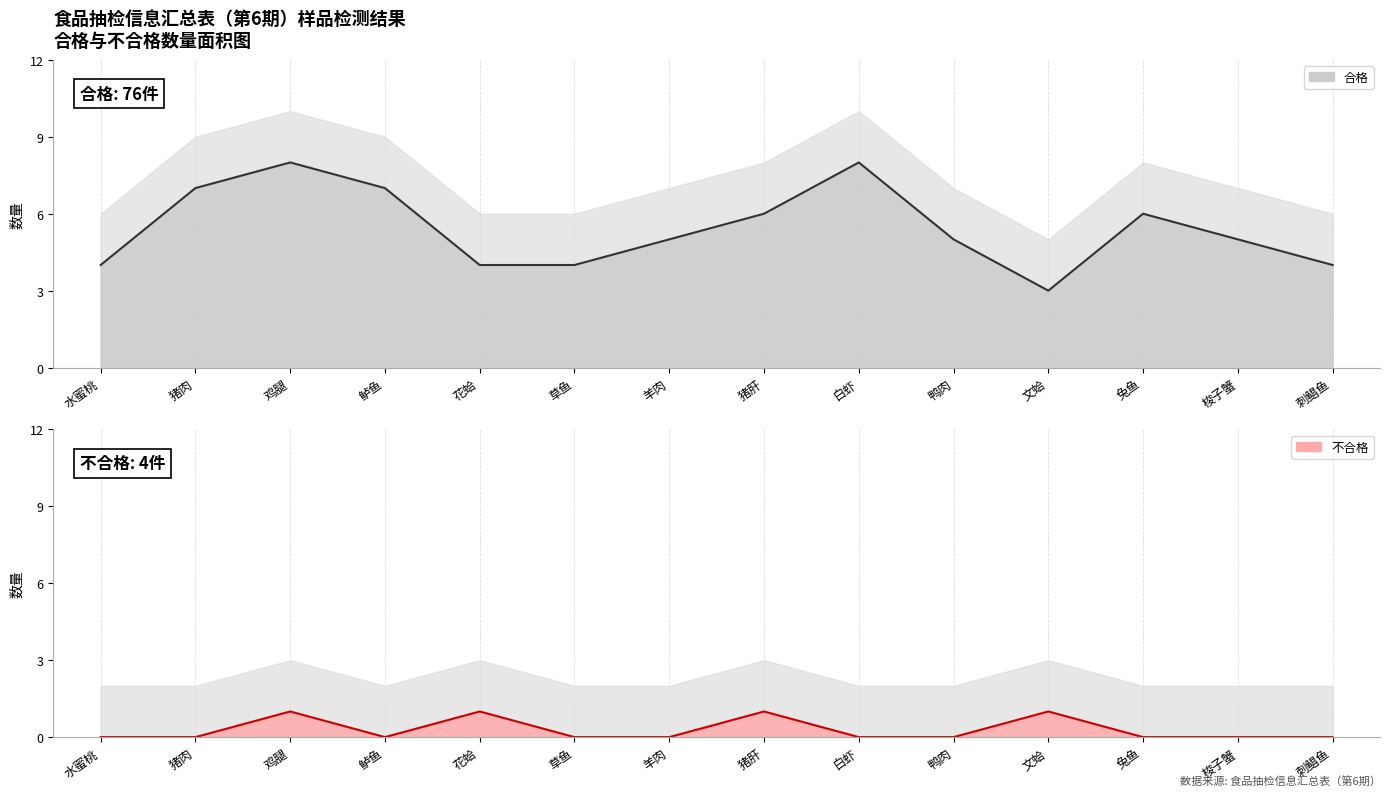

Where does the 合格_line series first go above 5?

猪肉